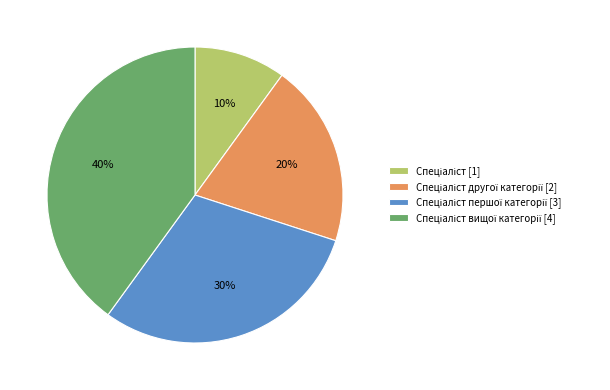

Does any single category account for the majority?

No